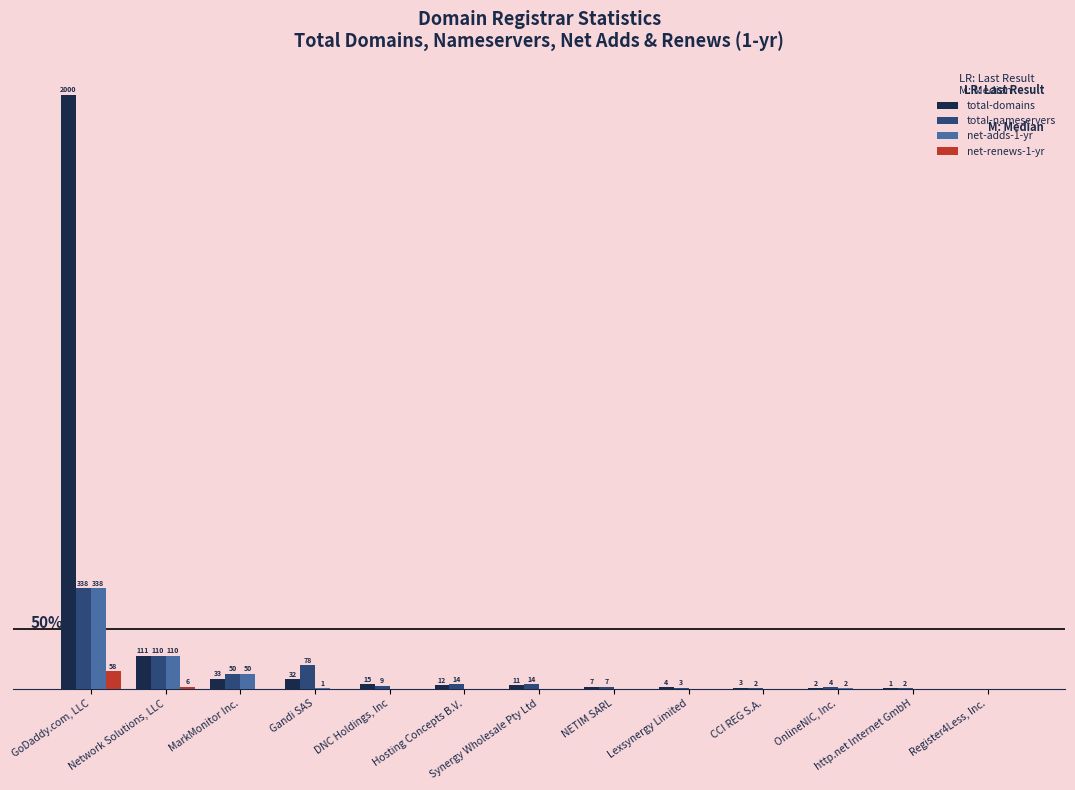

At which label is total-domains closest to 1000?

Network Solutions, LLC